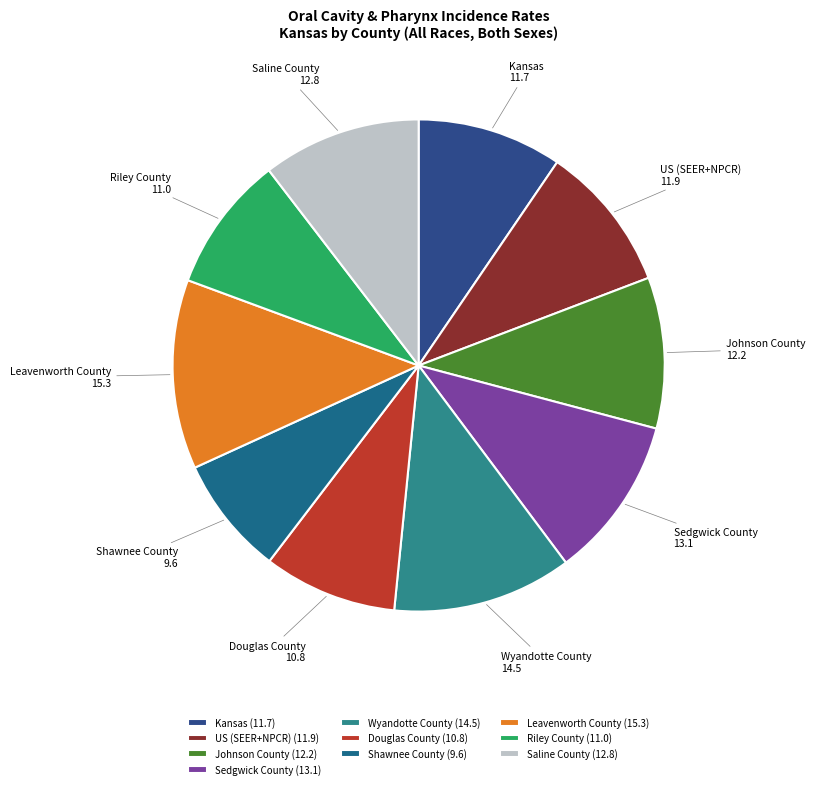

Which has a higher value, Kansas or Wyandotte County?

Wyandotte County